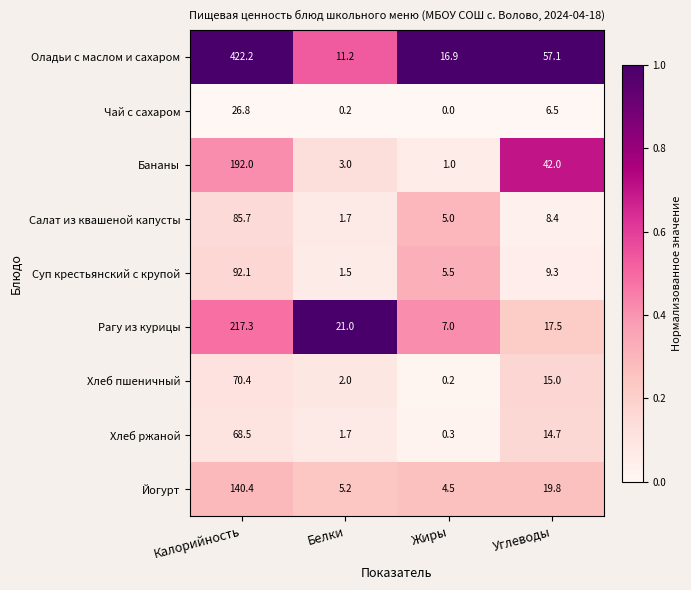

What is the total value across all series at Калорийность?

1315.4